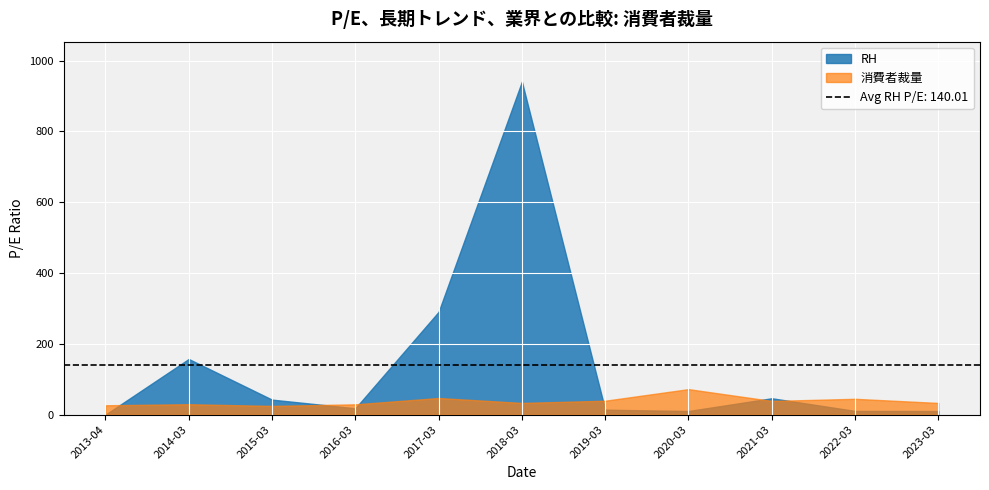

How many series are shown in this chart?

2